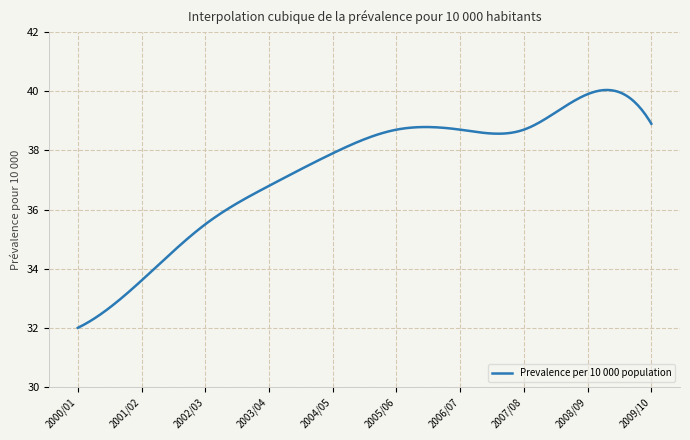

What is the minimum value shown in the chart?

32.0